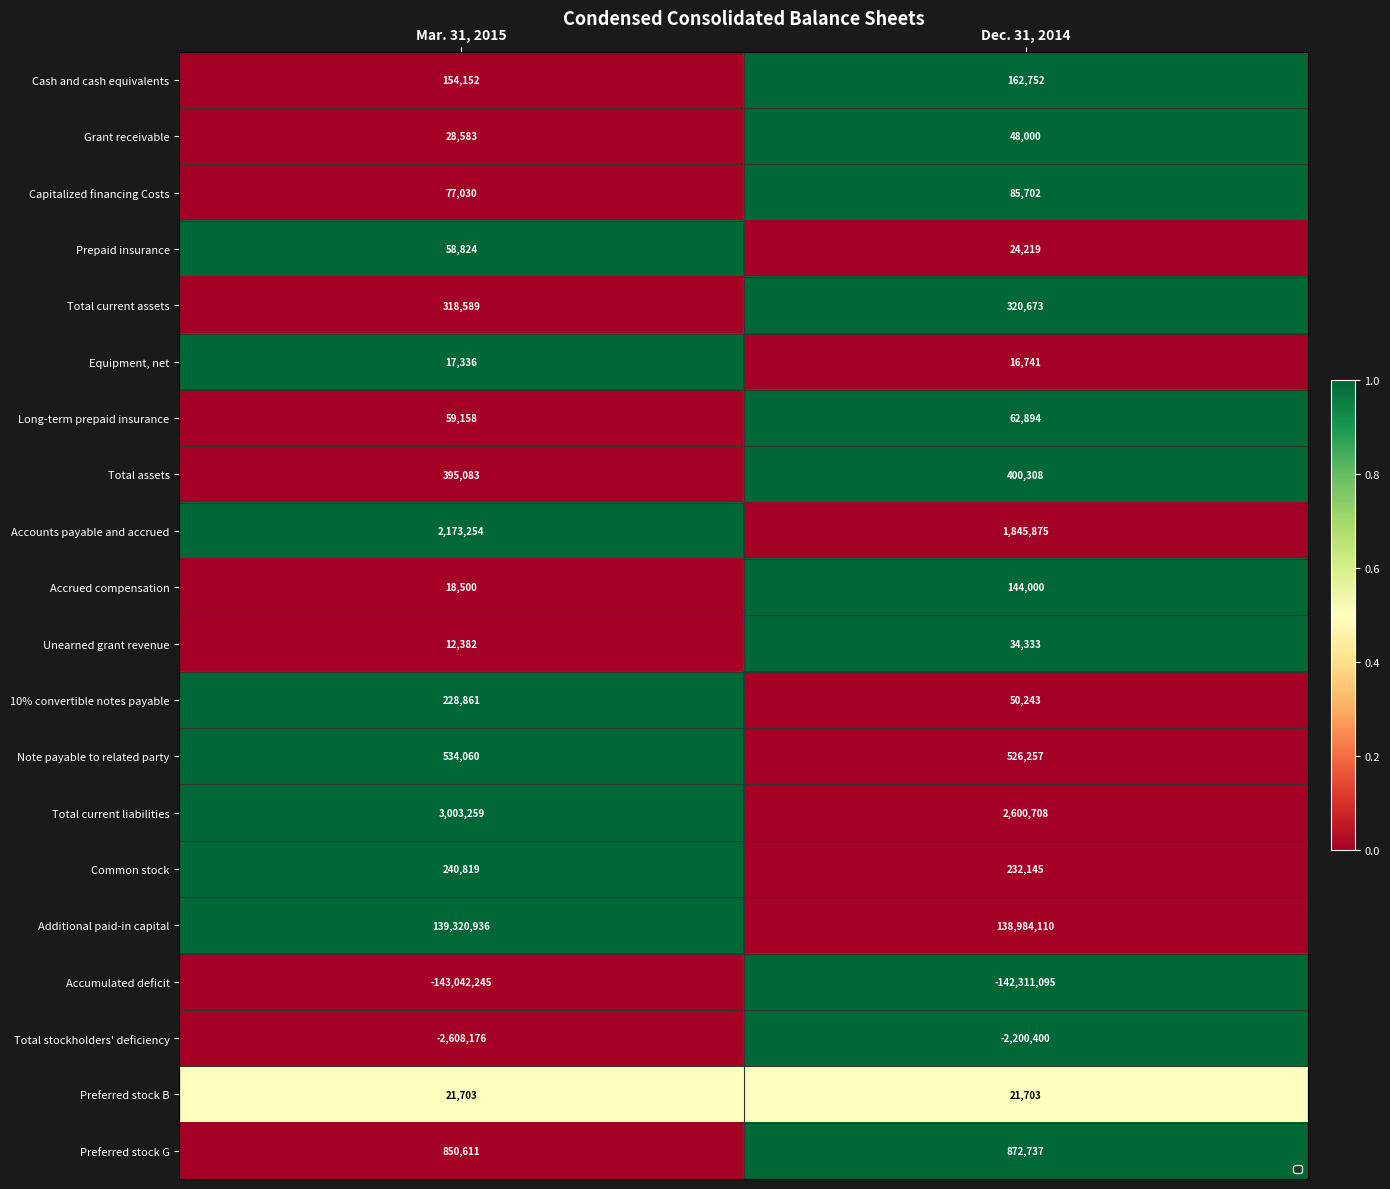

What is the difference between the Total current assets values at Mar. 31, 2015 and Dec. 31, 2014?

2084